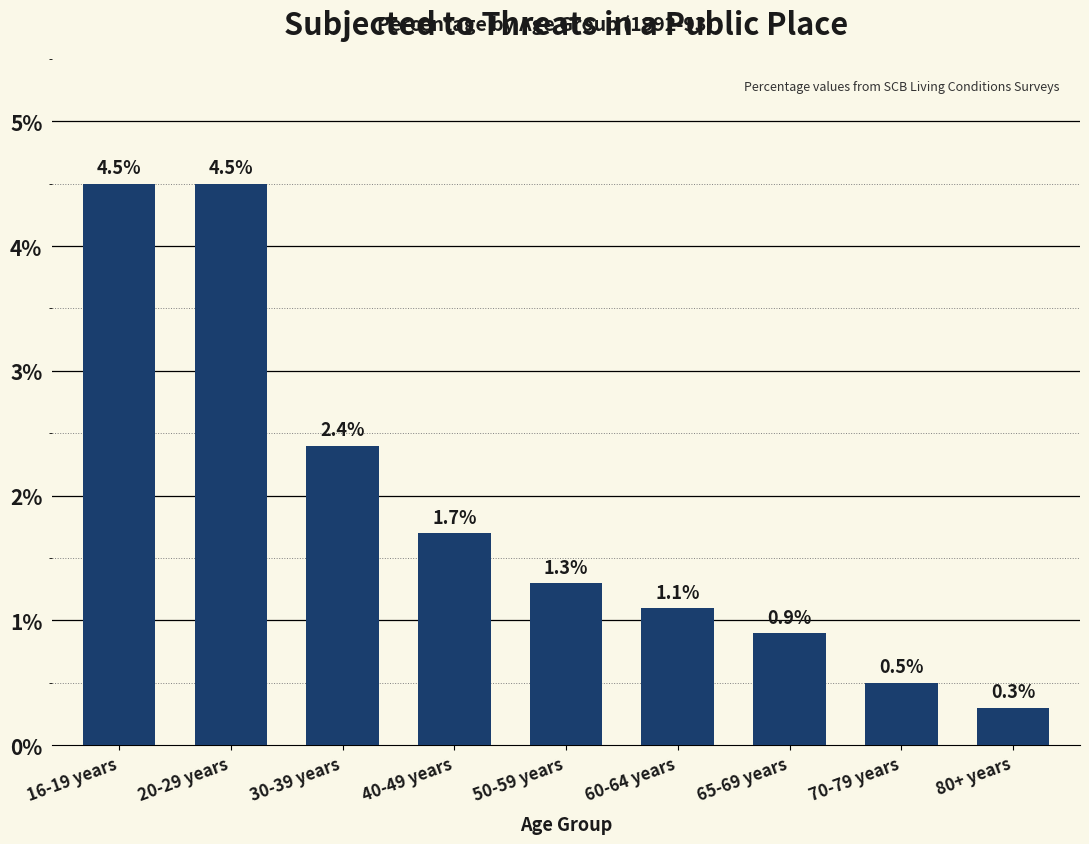

Reading left to right, list all the values displayed in this chart.

4.5	4.5	2.4	1.7	1.3	1.1	0.9	0.5	0.3